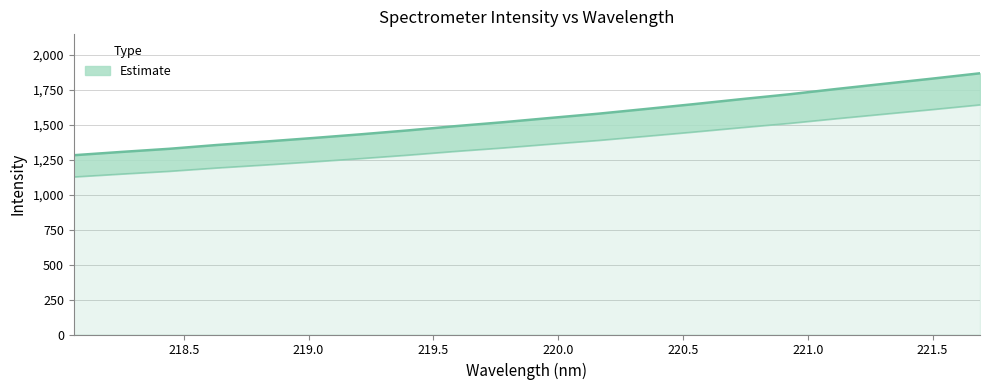

Where does the data first go above 1548?

219.9712